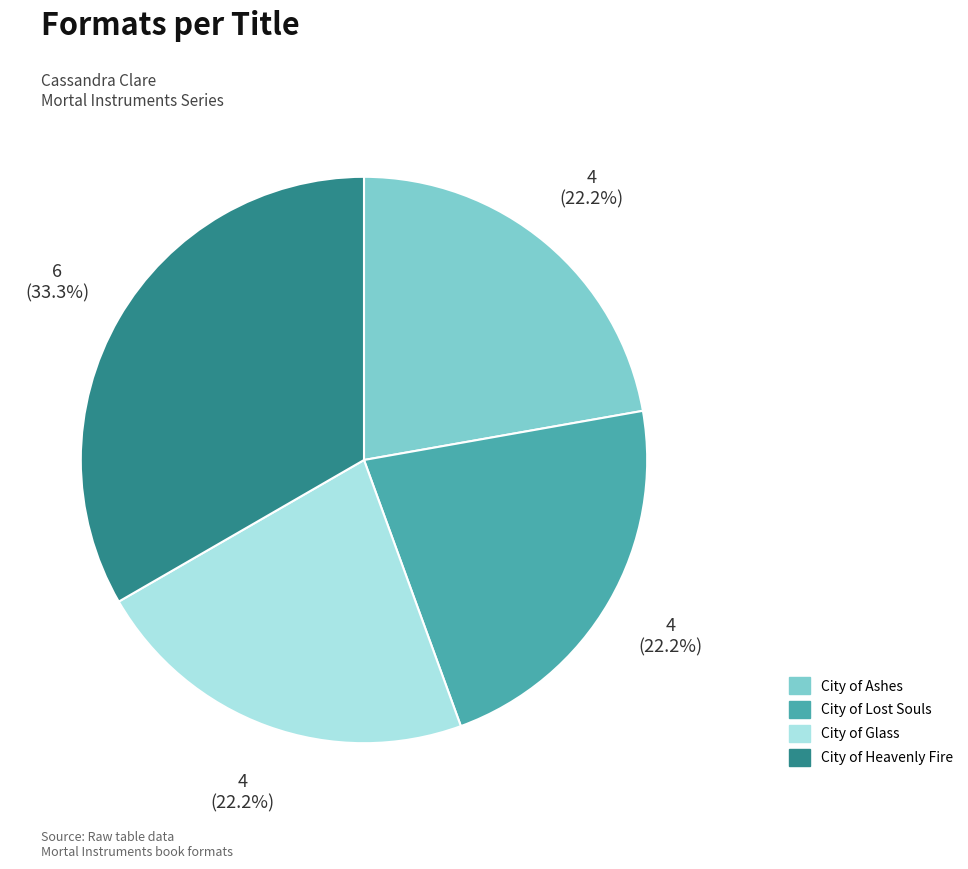

The City of Heavenly Fire slice represents 33% of the pie. True or false?

True